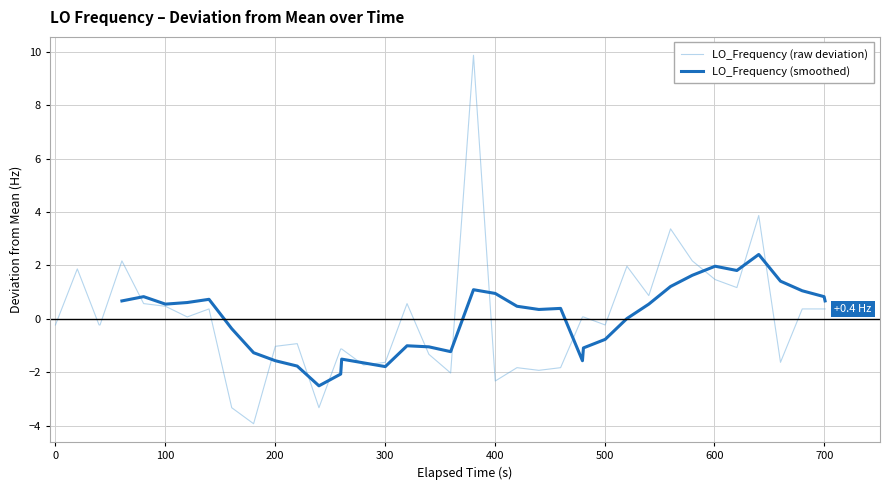

What is the spread (max minus min) of values at 600?

0.5